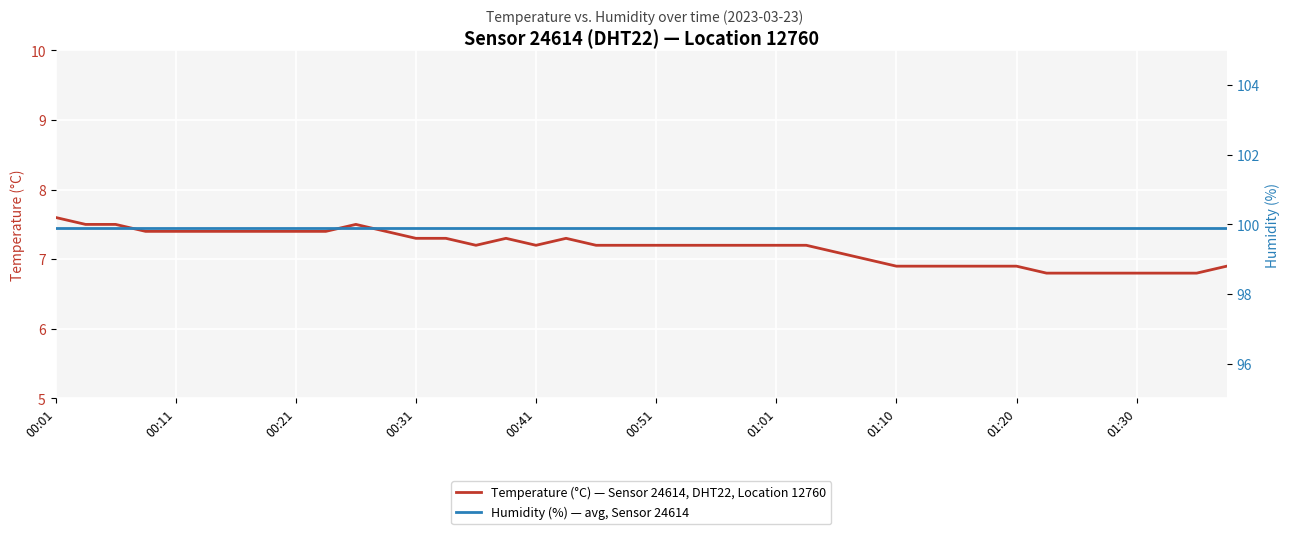

What are all the series names shown in the legend?

Temperature (°C) — Sensor 24614, DHT22, Location 12760, Humidity (%) — avg, Sensor 24614